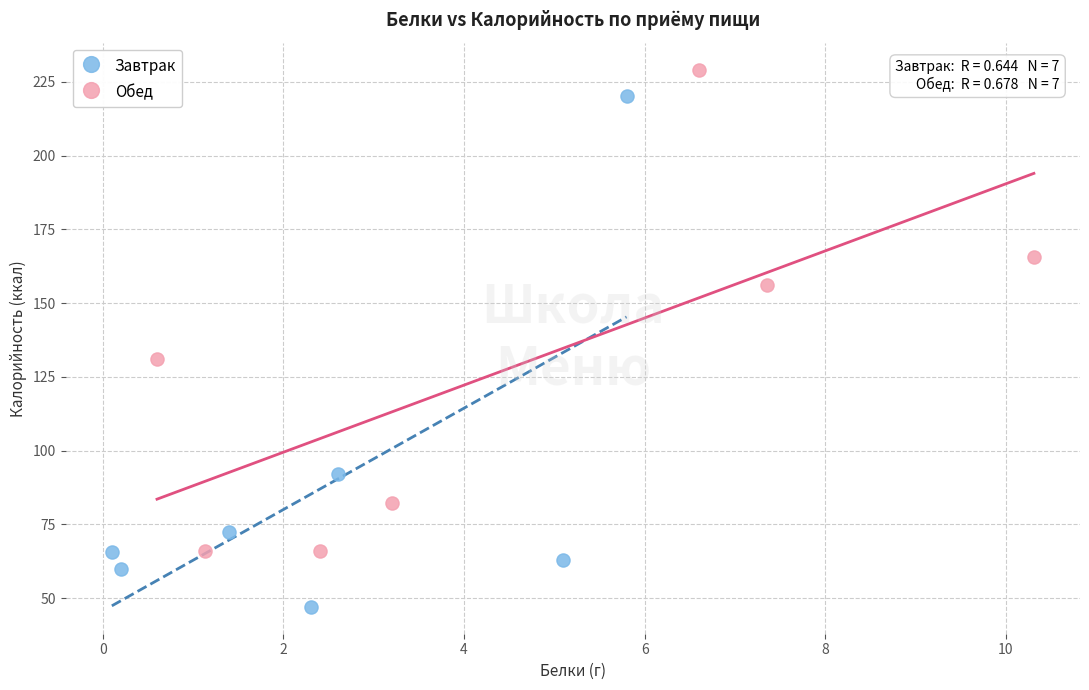

Which series has the largest Y range (max minus min)?

Завтрак